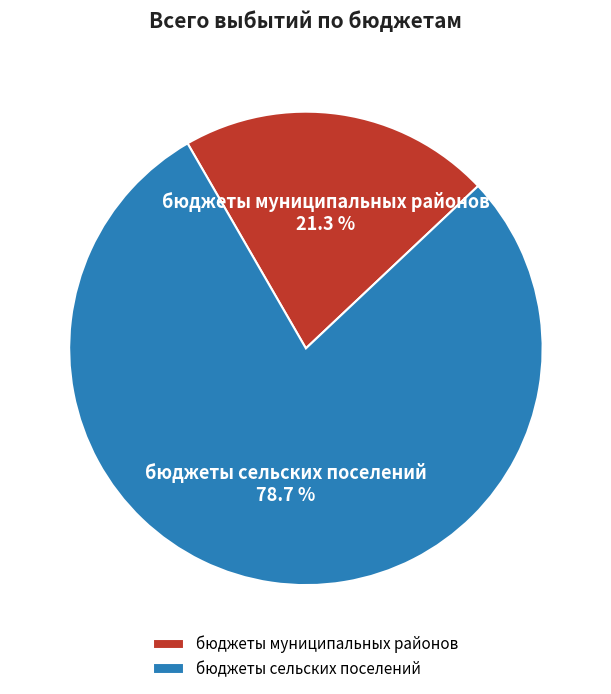

Approximately how many times larger is the value at бюджеты сельских поселений compared to бюджеты муниципальных районов?

3.7